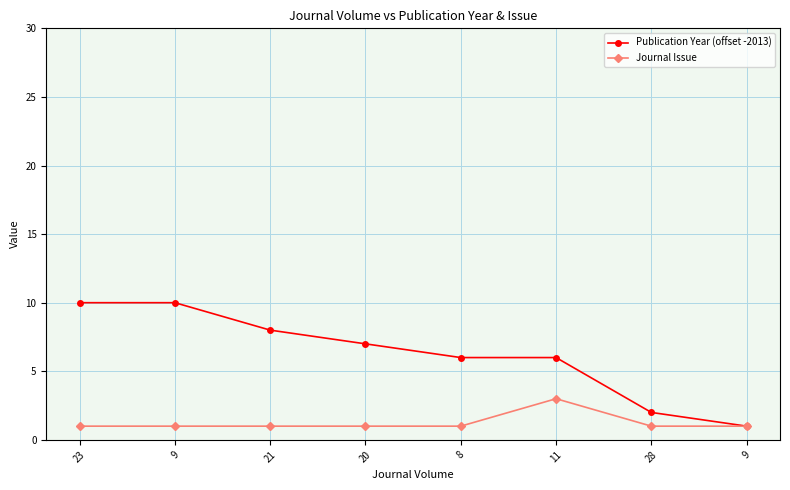

How many categories are shown in the chart?

8